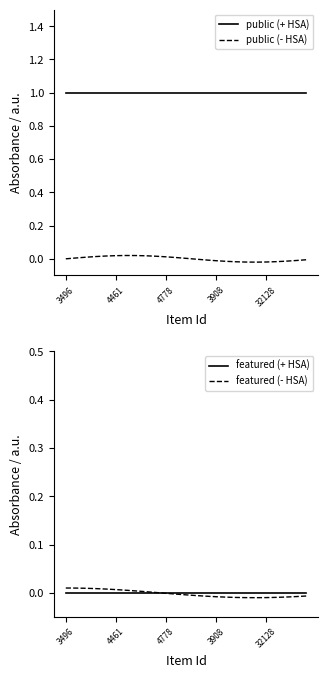

What is the maximum value for public (+ HSA)?

1.0